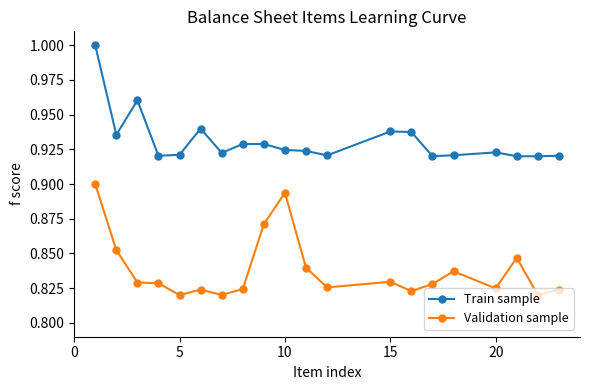

True or false: Validation sample and Train sample intersect in this chart.

False